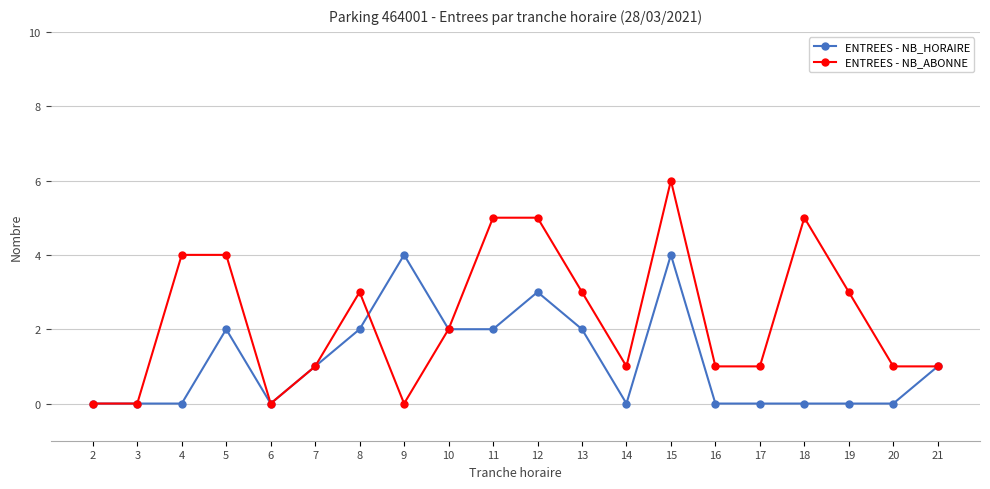

Is the value of ENTREES - NB_HORAIRE at 7 greater than the value of ENTREES - NB_ABONNE at 18?

No